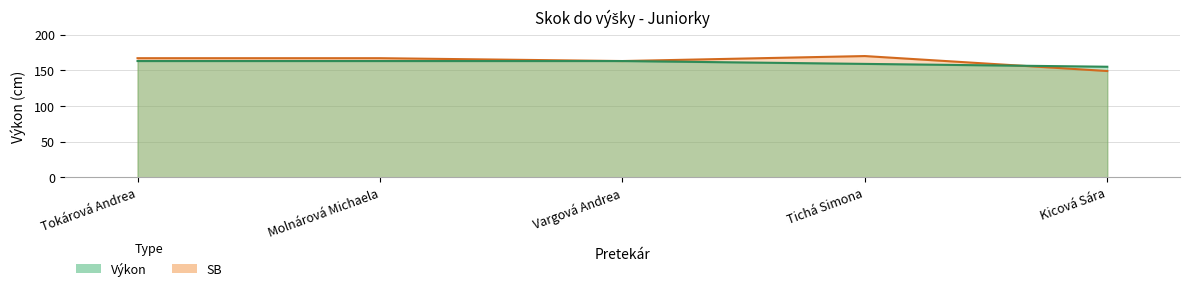

What is the label of the 3rd point from the left?

Vargová Andrea